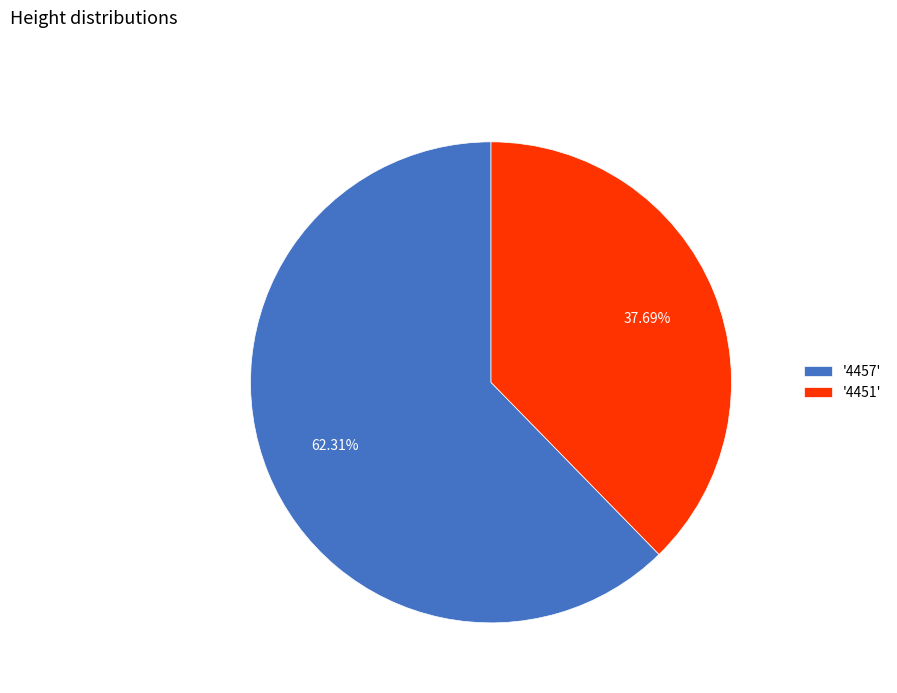

Rank the categories by value from lowest to highest.

'4451', '4457'